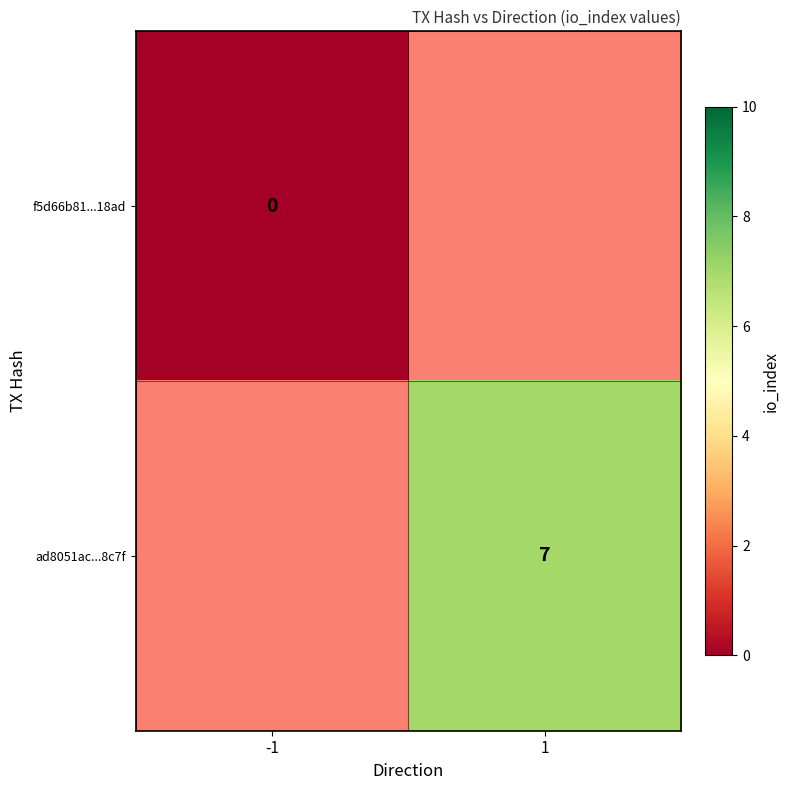

The value of ad8051ac...8c7f at 1 is 4. True or false?

False